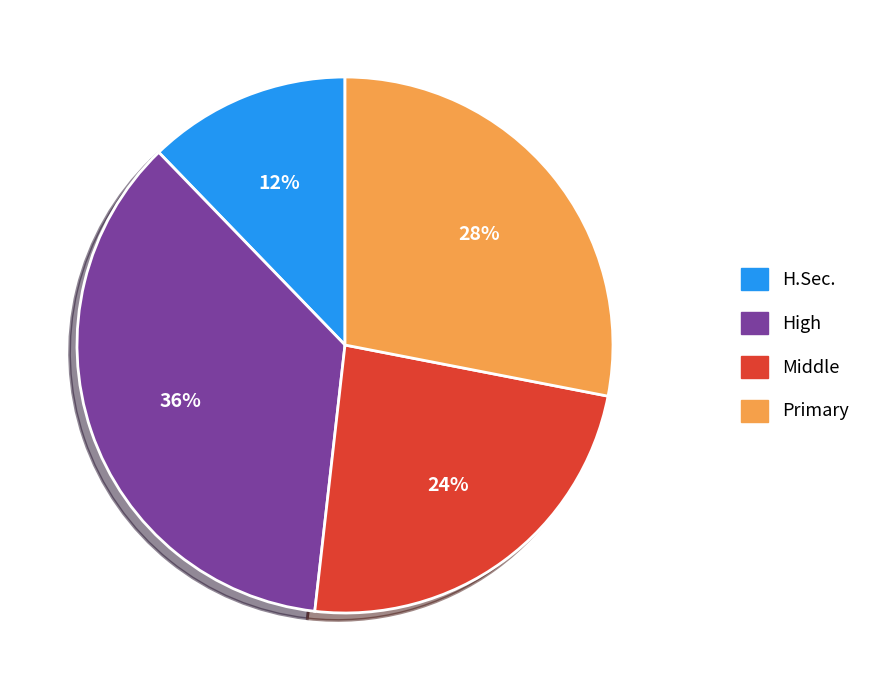

To the nearest percent, what percentage of the pie is Middle?

24%